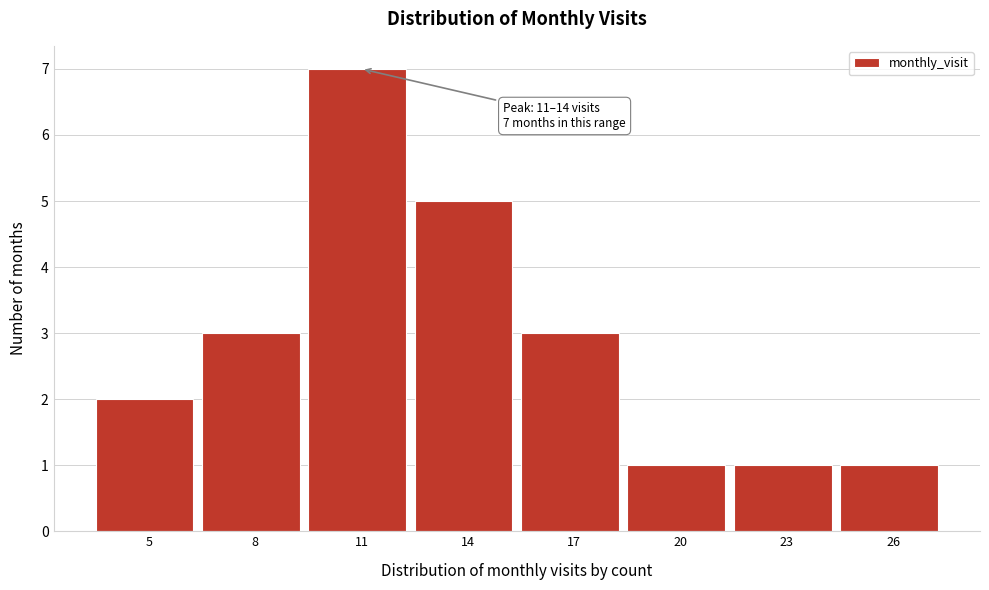

Reading left to right, what are all the values shown in this chart?

2	3	7	5	3	1	1	1